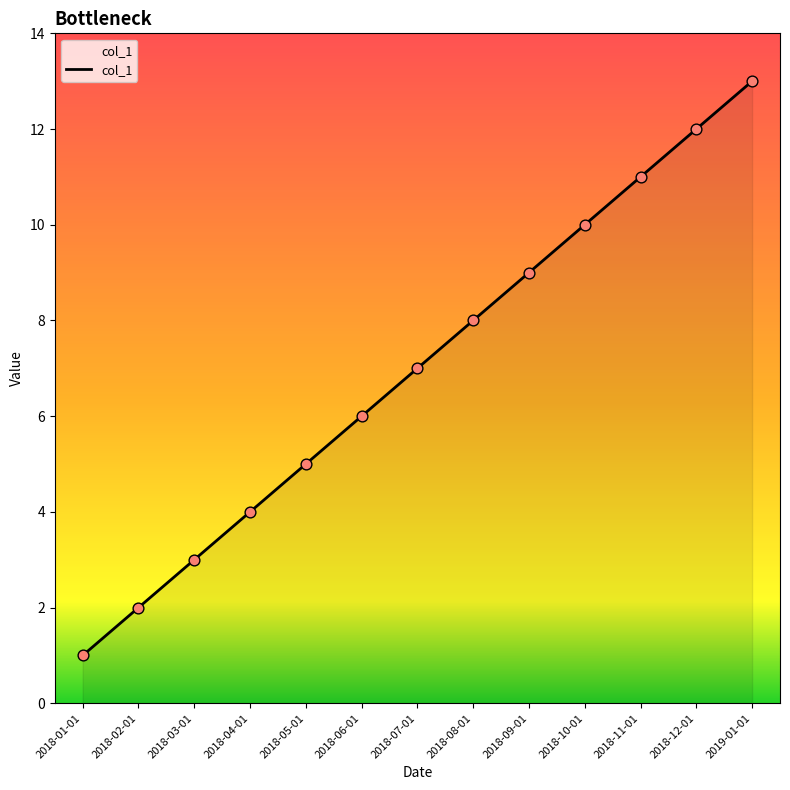

Which has a higher value, 2018-01-01 or 2018-11-01?

2018-11-01